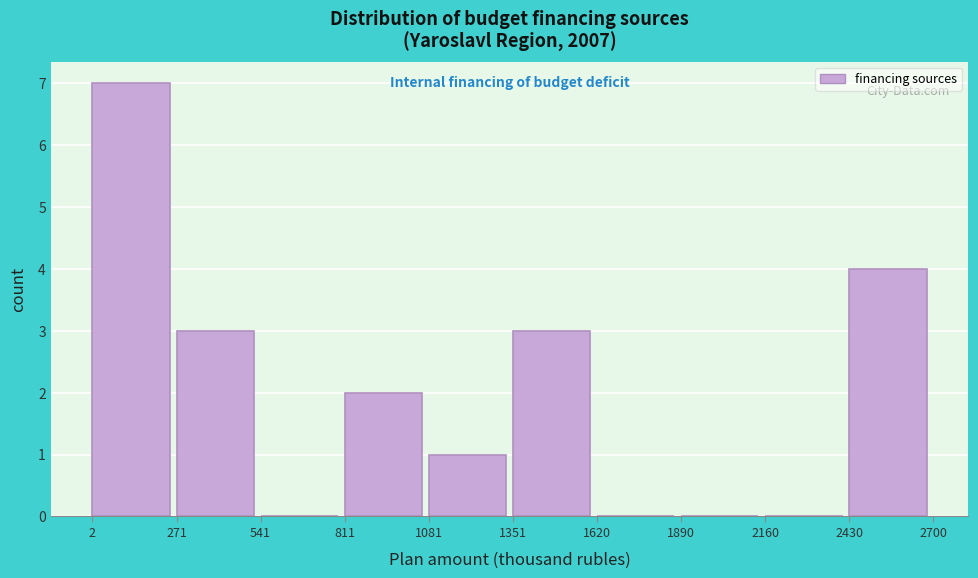

Reading right to left, transcribe all the data shown in this chart.

2430=4	2160=0	1890=0	1620=0	1351=3	1081=1	811=2	541=0	271=3	2=7